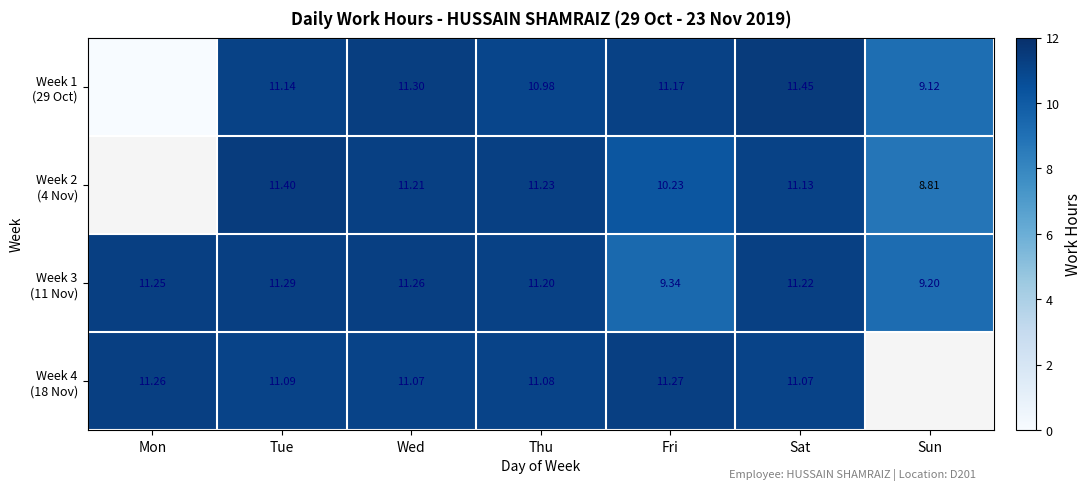

Rank the series by their average value, from lowest to highest.

Week 1 (29 Oct), Week 2 (4 Nov), Week 3 (11 Nov), Week 4 (18 Nov)